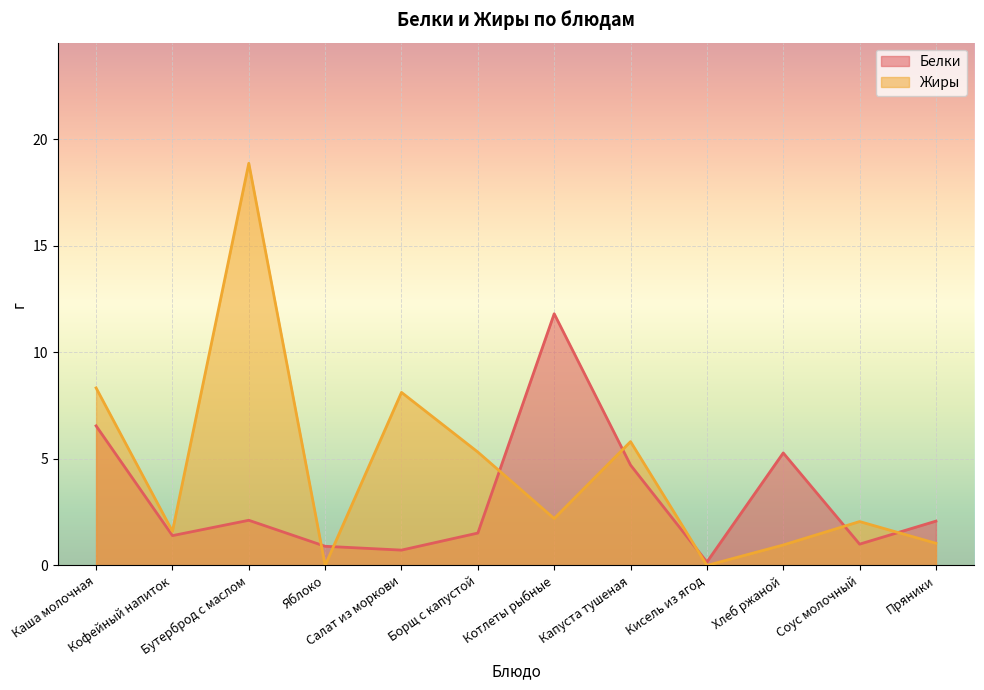

How many values in the Жиры series exceed 2?

7